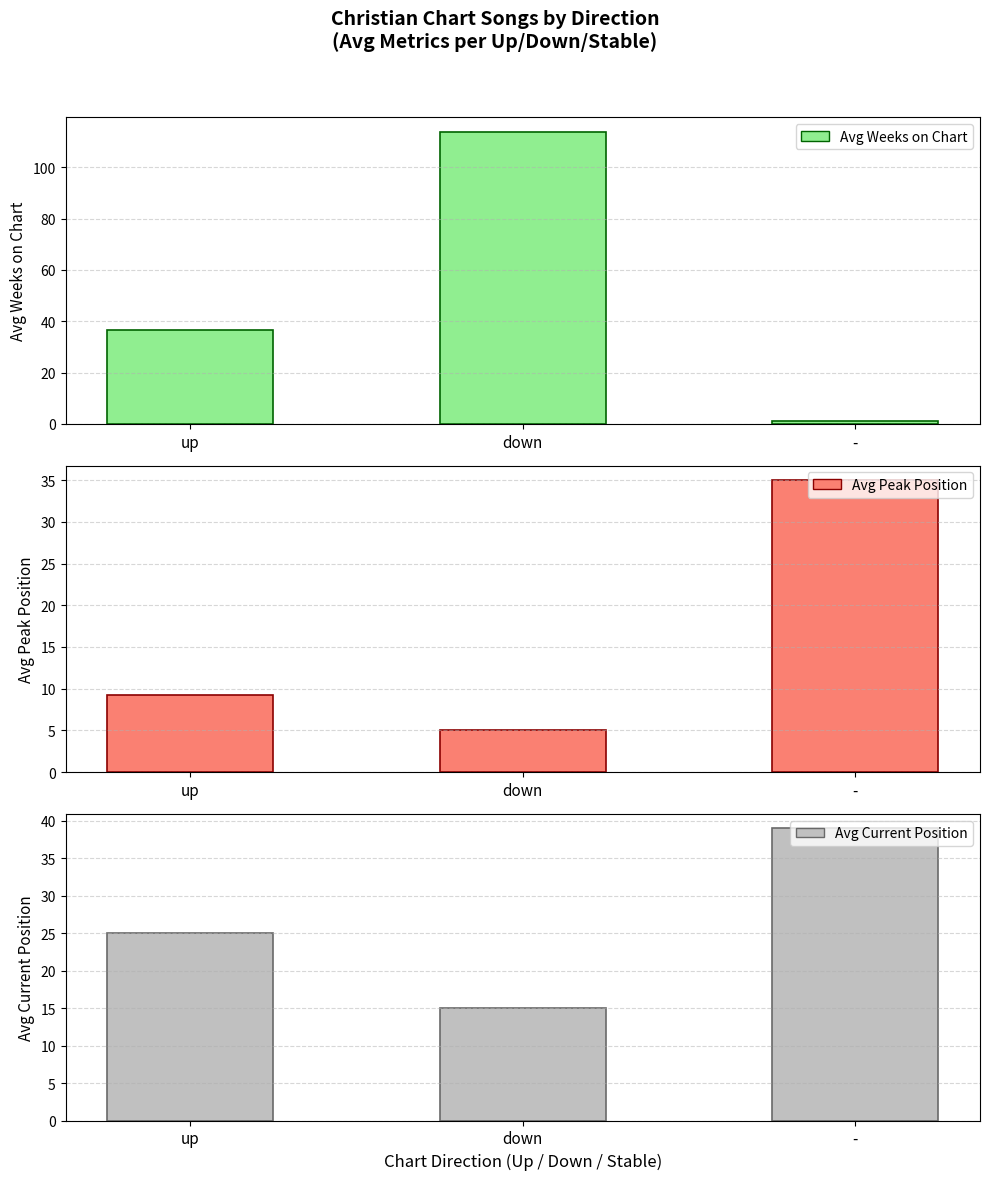

What is the lowest value of the Avg Peak Position series?

5.1